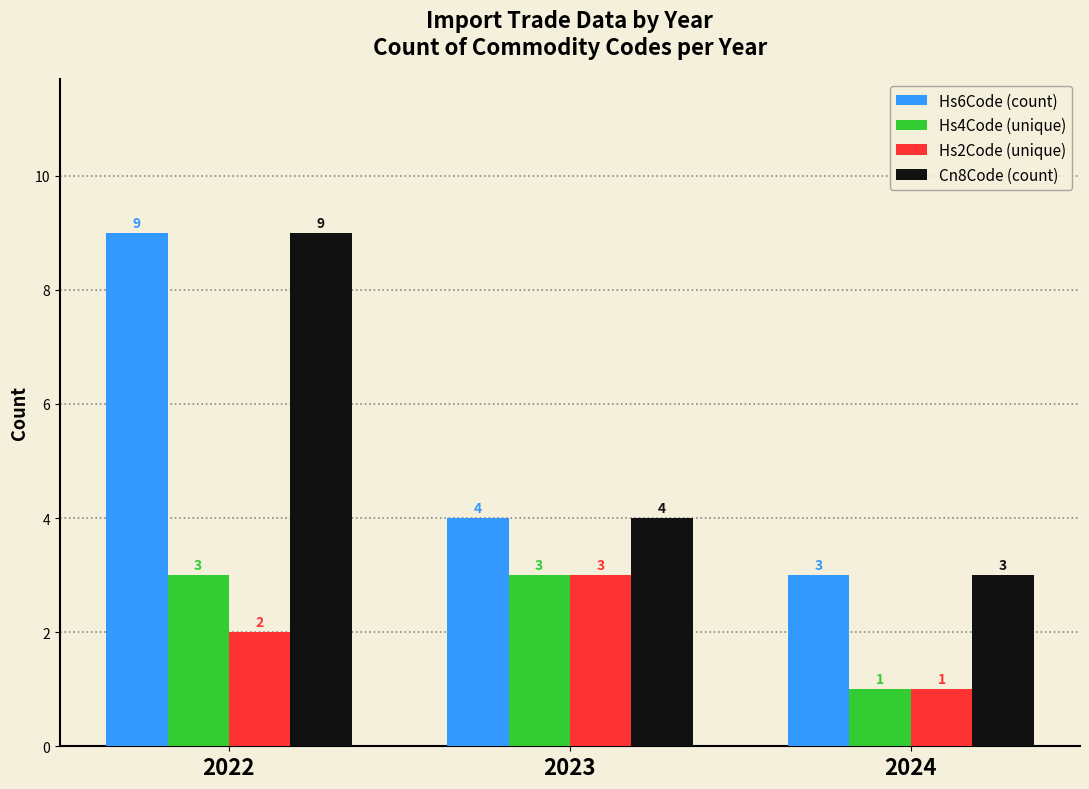

How many values in the Hs6Code (count) series are below 4?

1